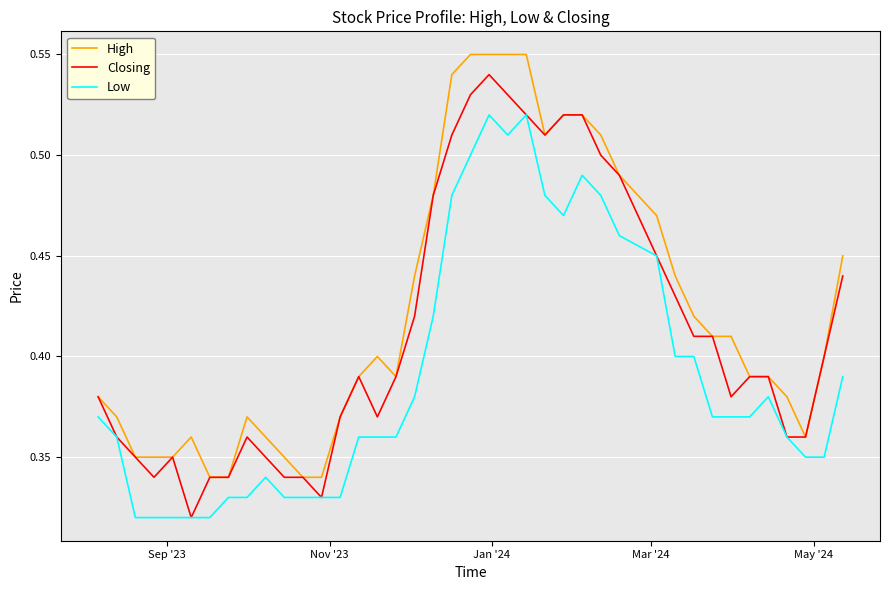

Is this an area chart (filled region under the line)?

No